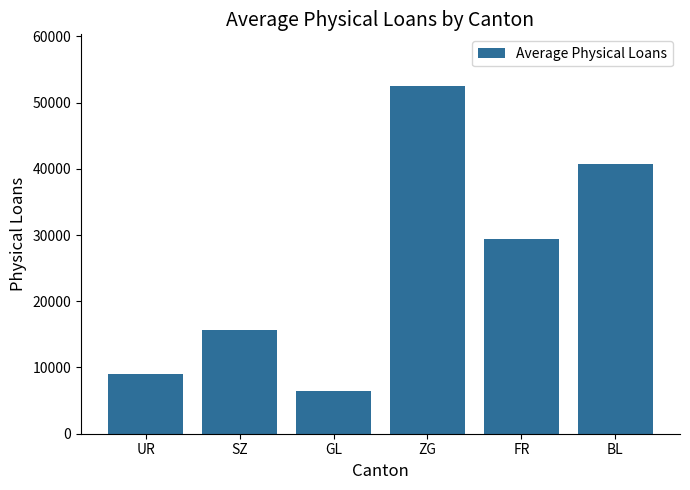

Where is the data nearest to the value 29467?

FR